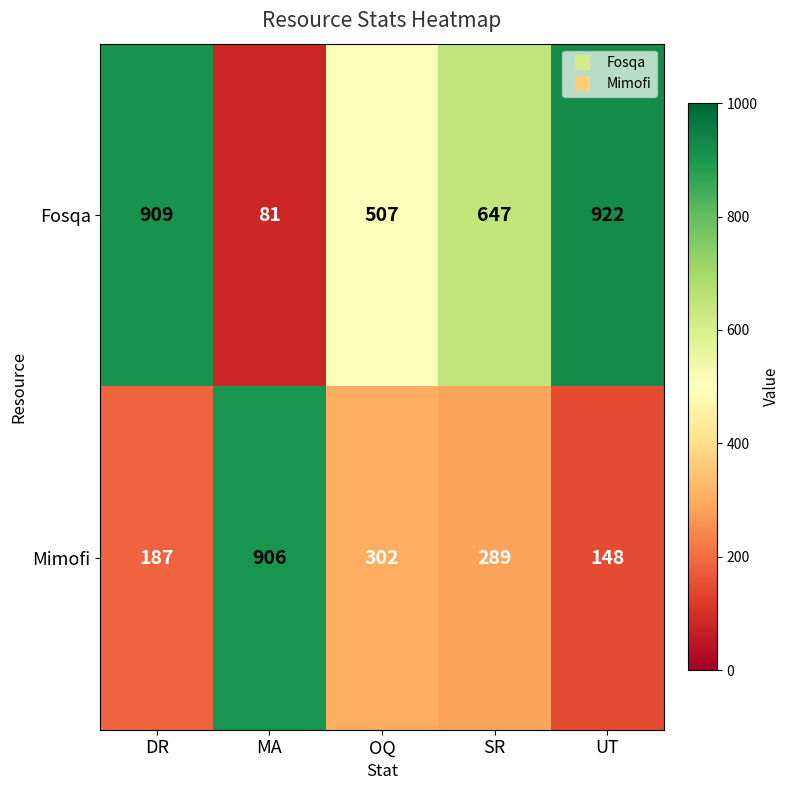

Reading left to right, list all the values displayed in this chart.

Fosqa: 909	81	507	647	922
Mimofi: 187	906	302	289	148